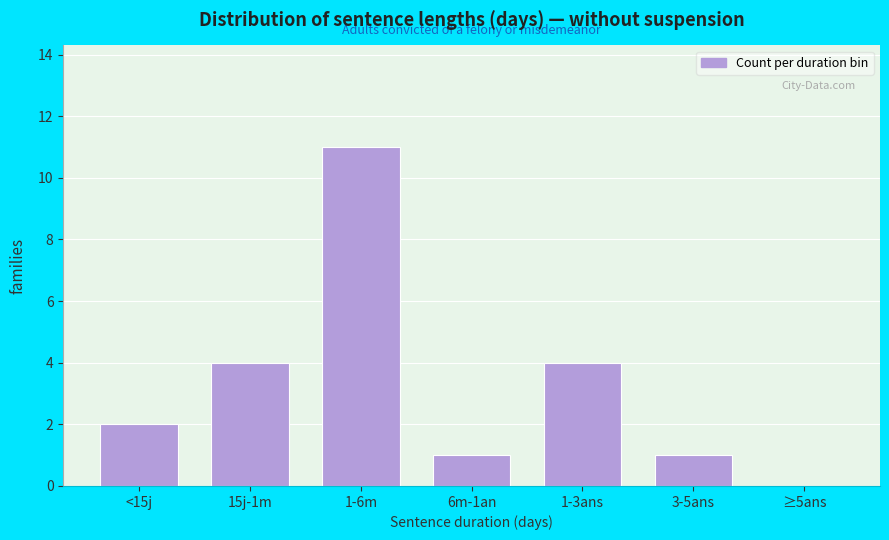

Reading left to right, what are all the values shown in this chart?

<15j=2	15j-1m=4	1-6m=11	6m-1an=1	1-3ans=4	3-5ans=1	≥5ans=0